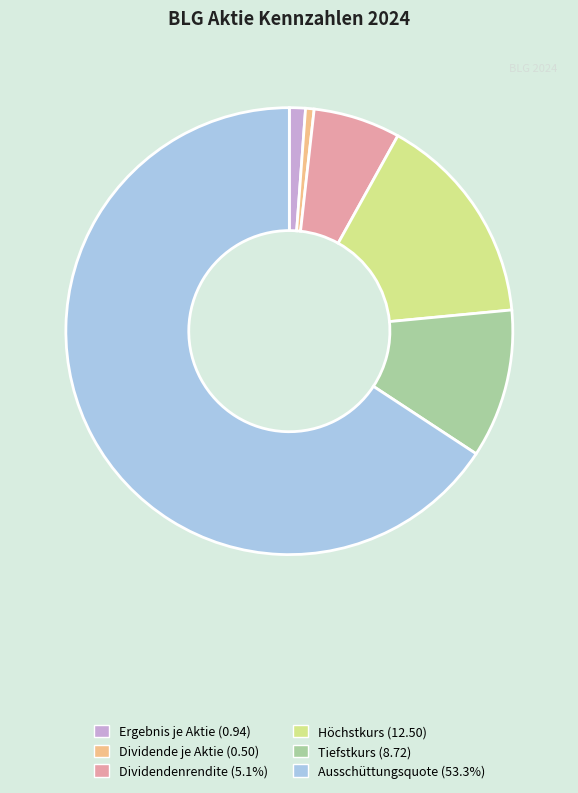

Which category has the smallest portion of the pie?

Dividende je Aktie